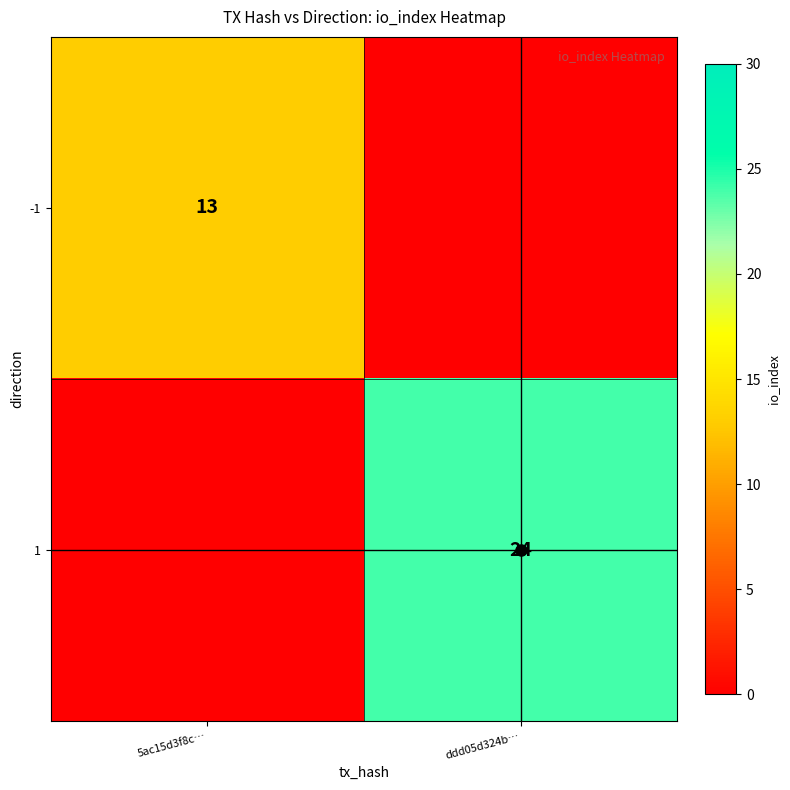

Which series changed the most between 5ac15d3f8c… and ddd05d324b…?

1